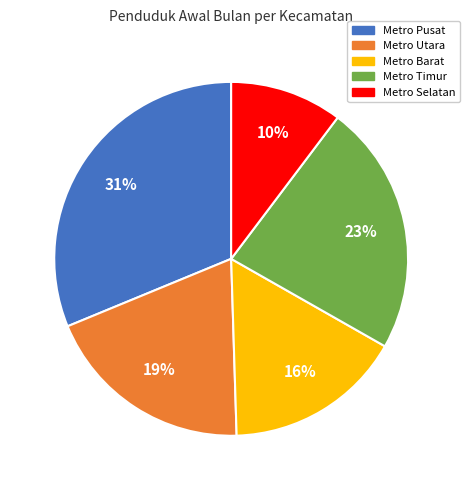

The Metro Utara slice represents 10% of the pie. True or false?

False